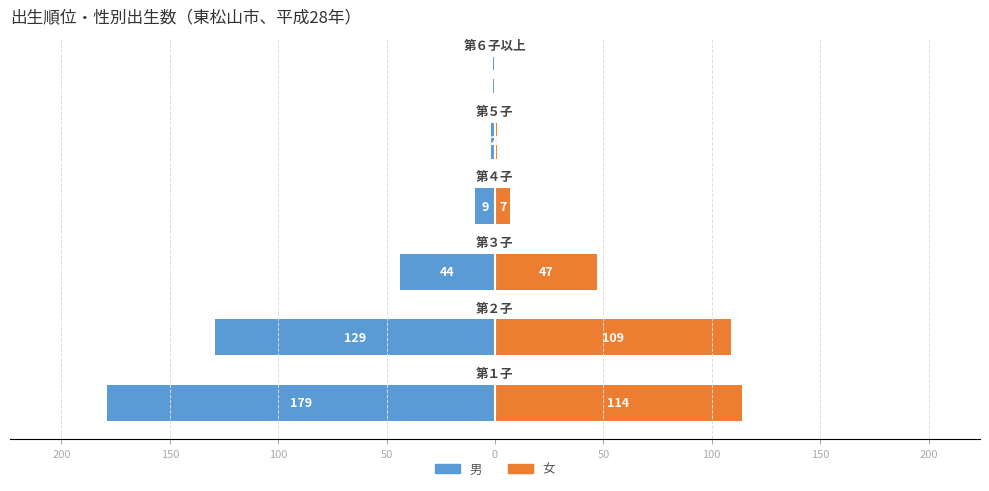

Reading right to left, what are all the values shown in this chart?

男: -1	-2	-9	-44	-129	-179
女: 0	1	7	47	109	114